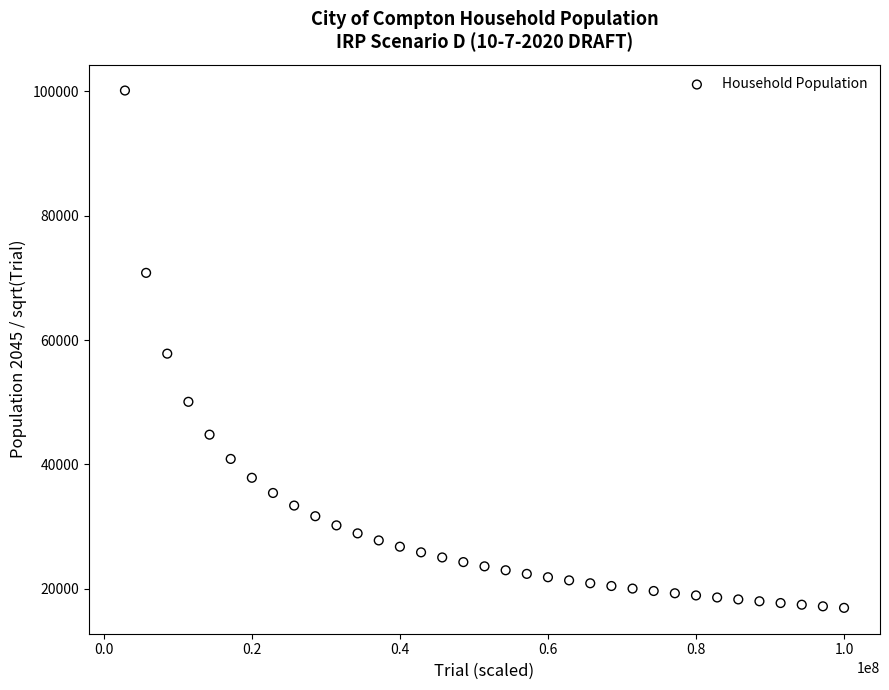

What is the range of X values (max minus min)?

97142857.1